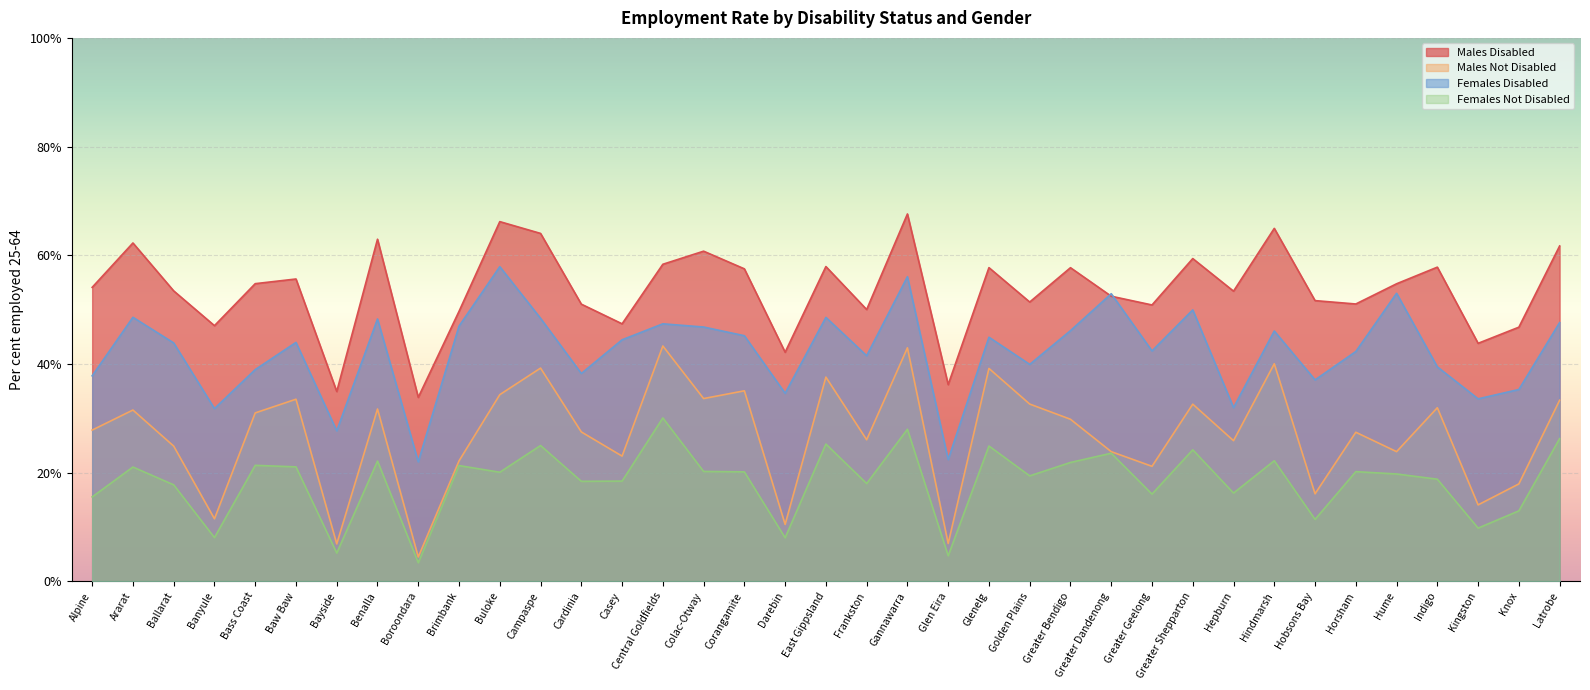

True or false: Males Disabled and Females Not Disabled intersect in this chart.

False